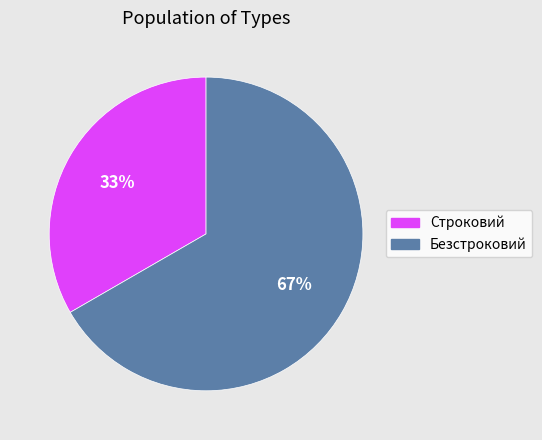

Which category accounts for the majority?

Безстроковий